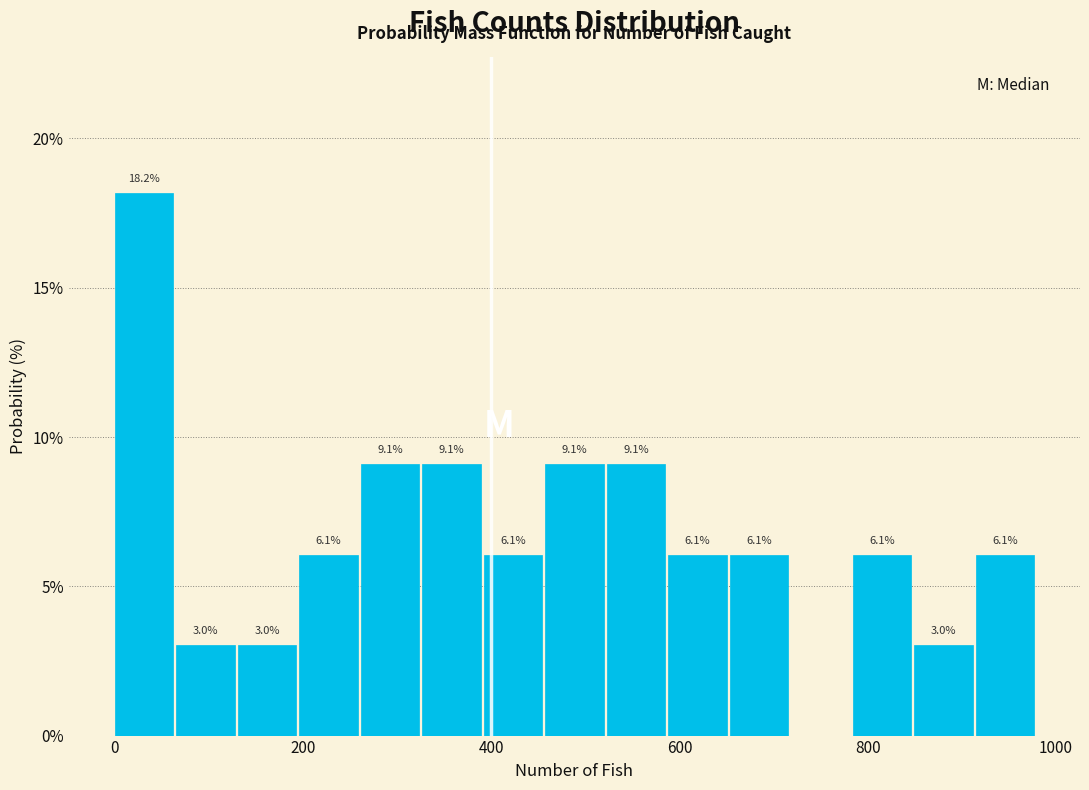

Read against the x-axis, roughly where is the centre of the tallest bar?

40